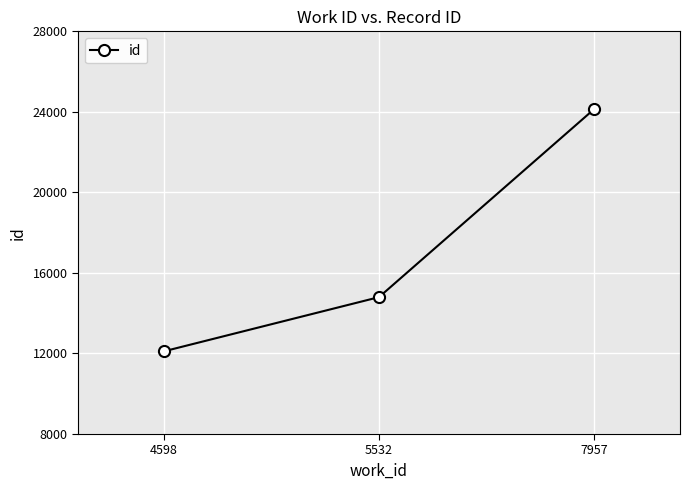

What value does the data have at 4598, to the nearest 50?

12100